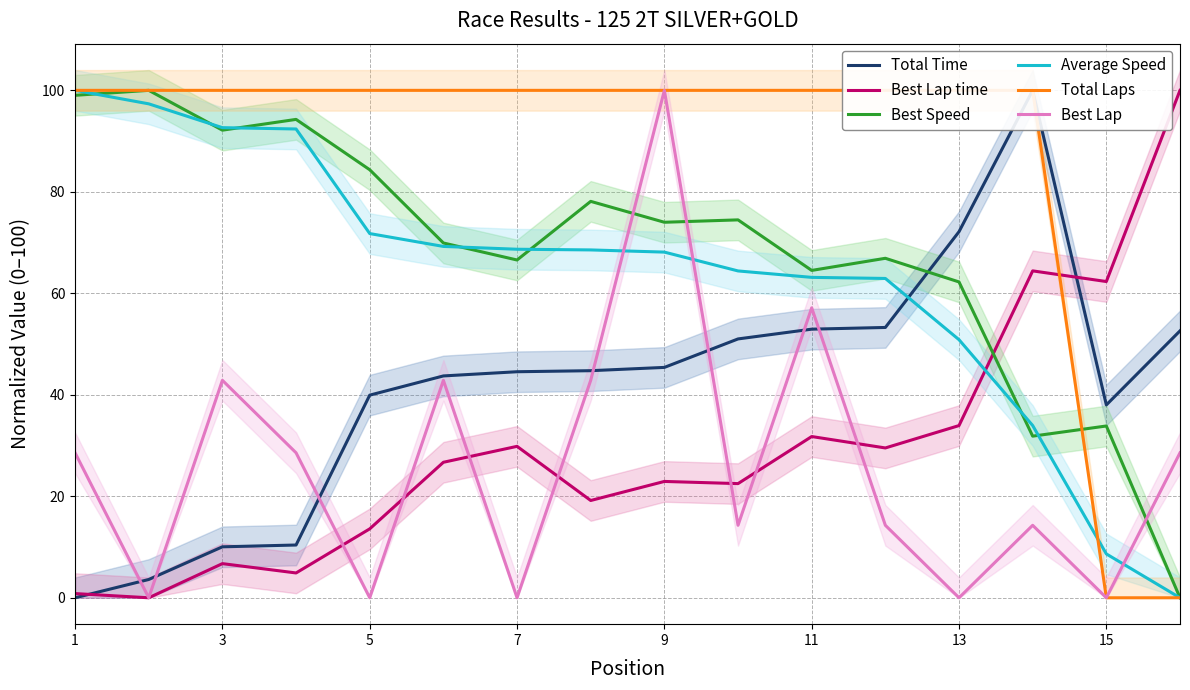

Which series ends up on top after the final intersection of Best Lap time and Best Speed?

Best Lap time